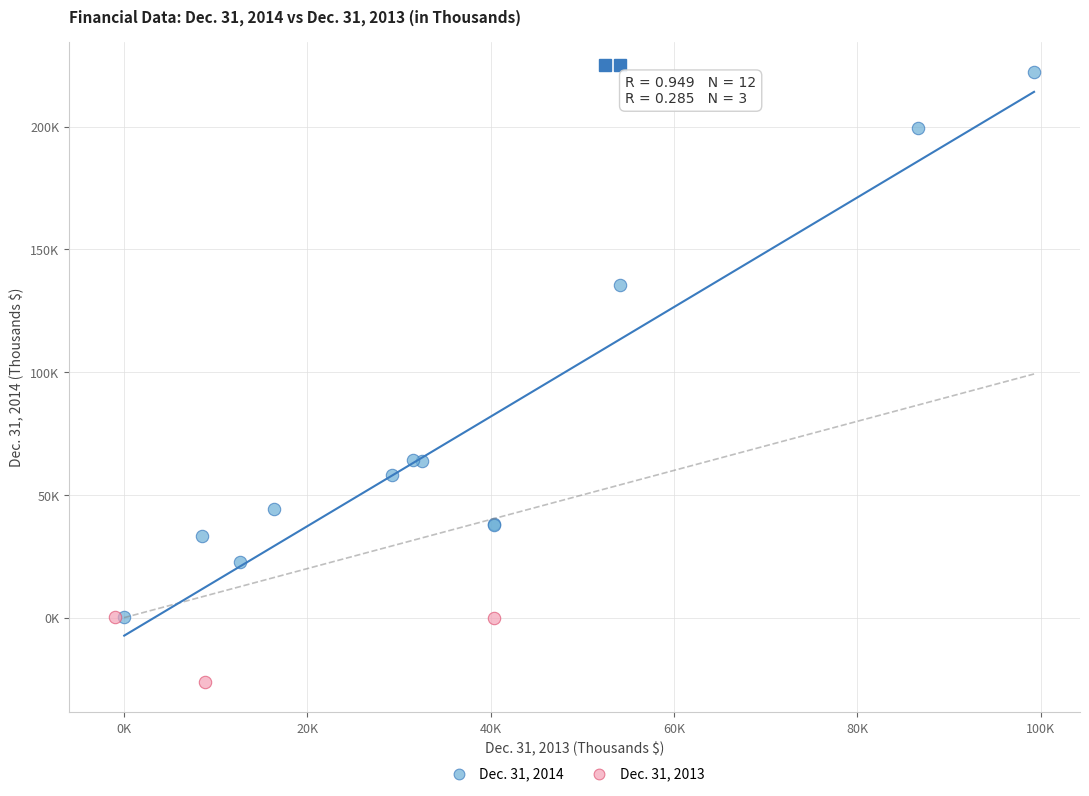

Which series contains the highest Y value?

Dec. 31, 2014